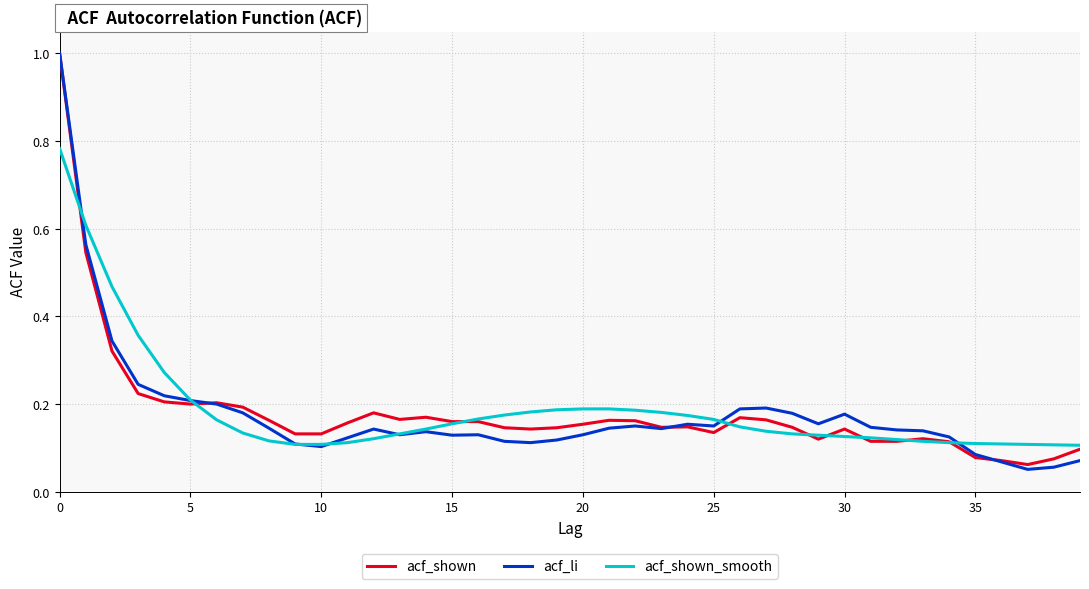

Count the number of categories in the chart.

40